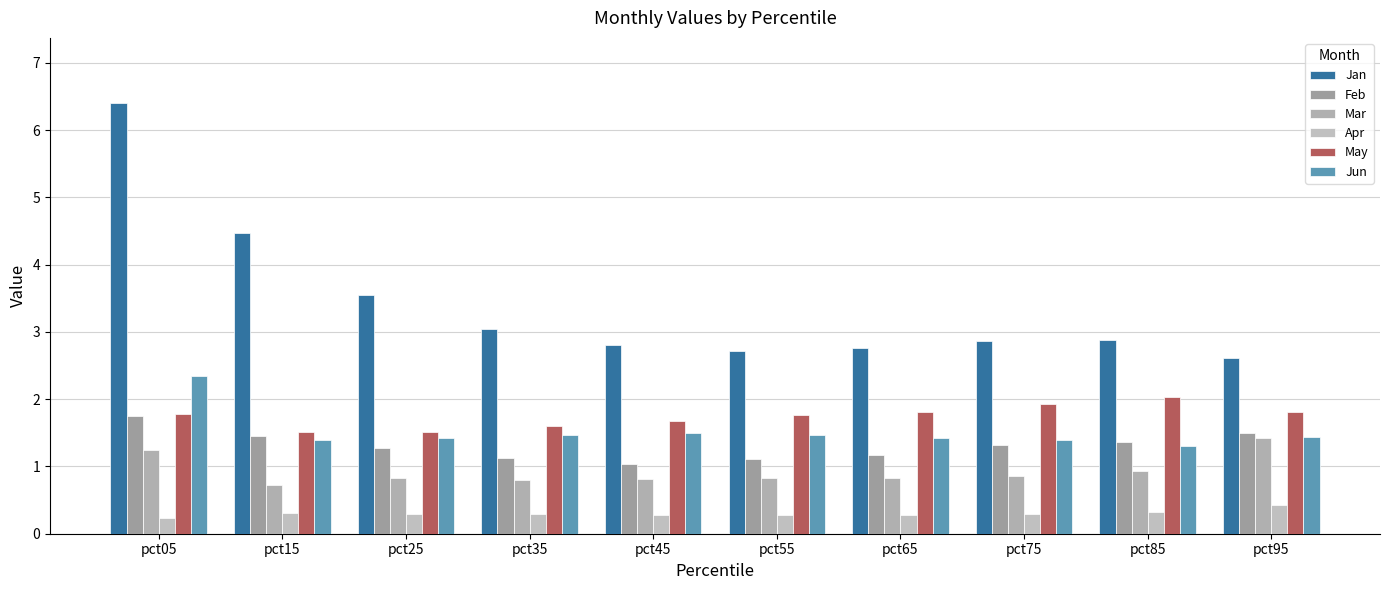

At how many categories does at least one series exceed 0?

10